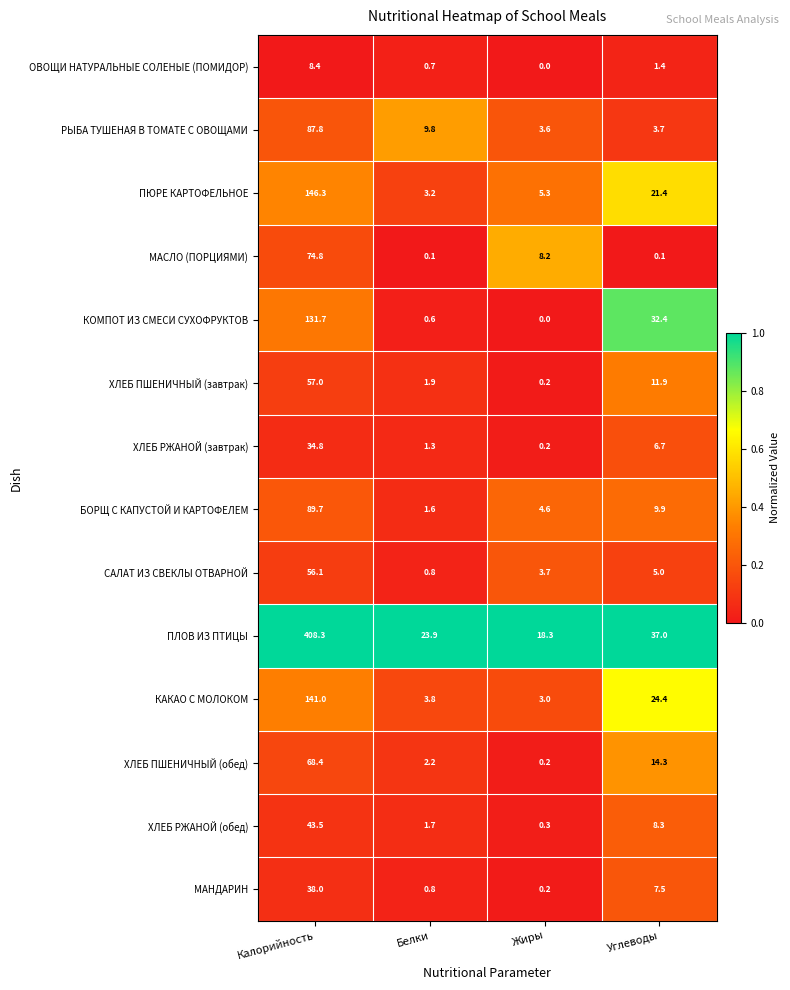

Which series has the widest spread of values?

ПЛОВ ИЗ ПТИЦЫ